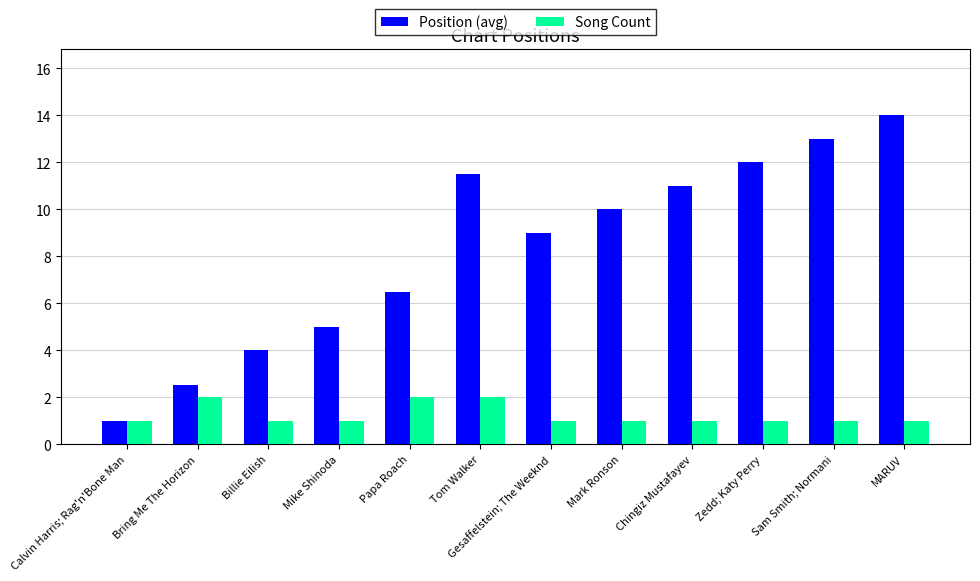

Count the Song Count values in the range 1 to 2.

12